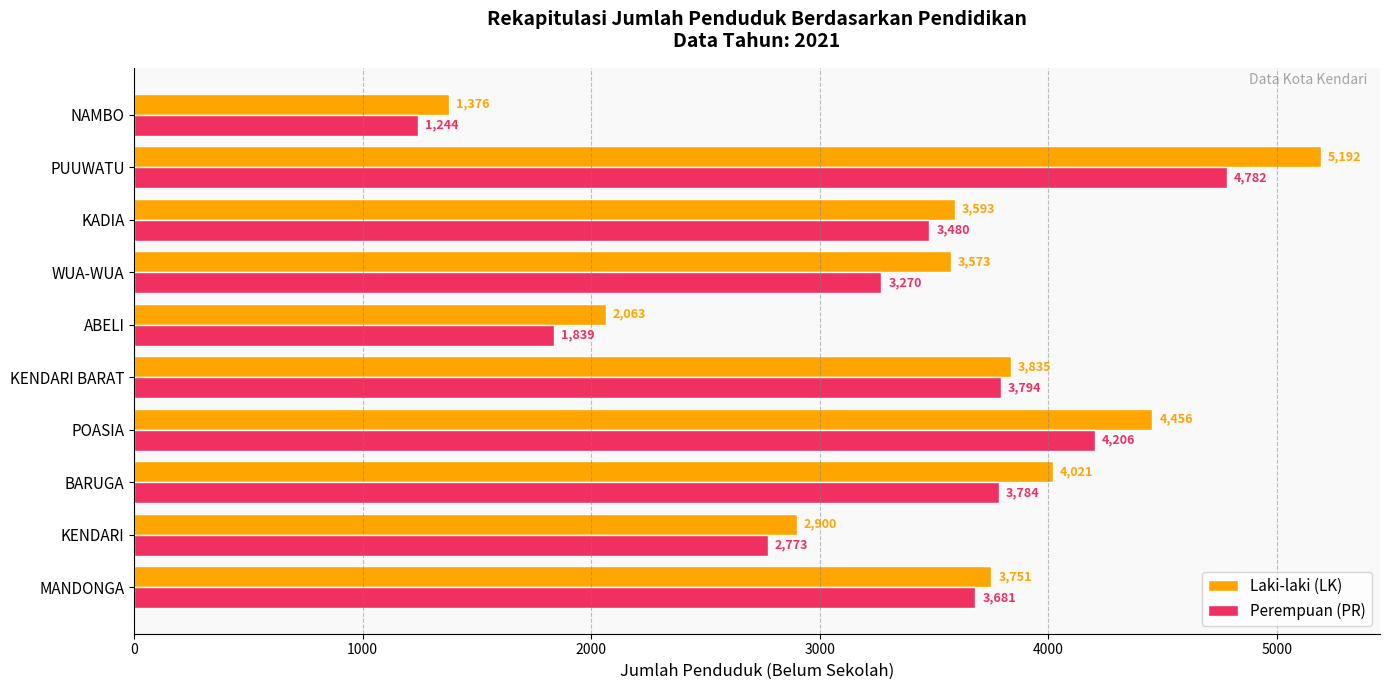

Where is Perempuan (PR) nearest to the value 3013?

KENDARI